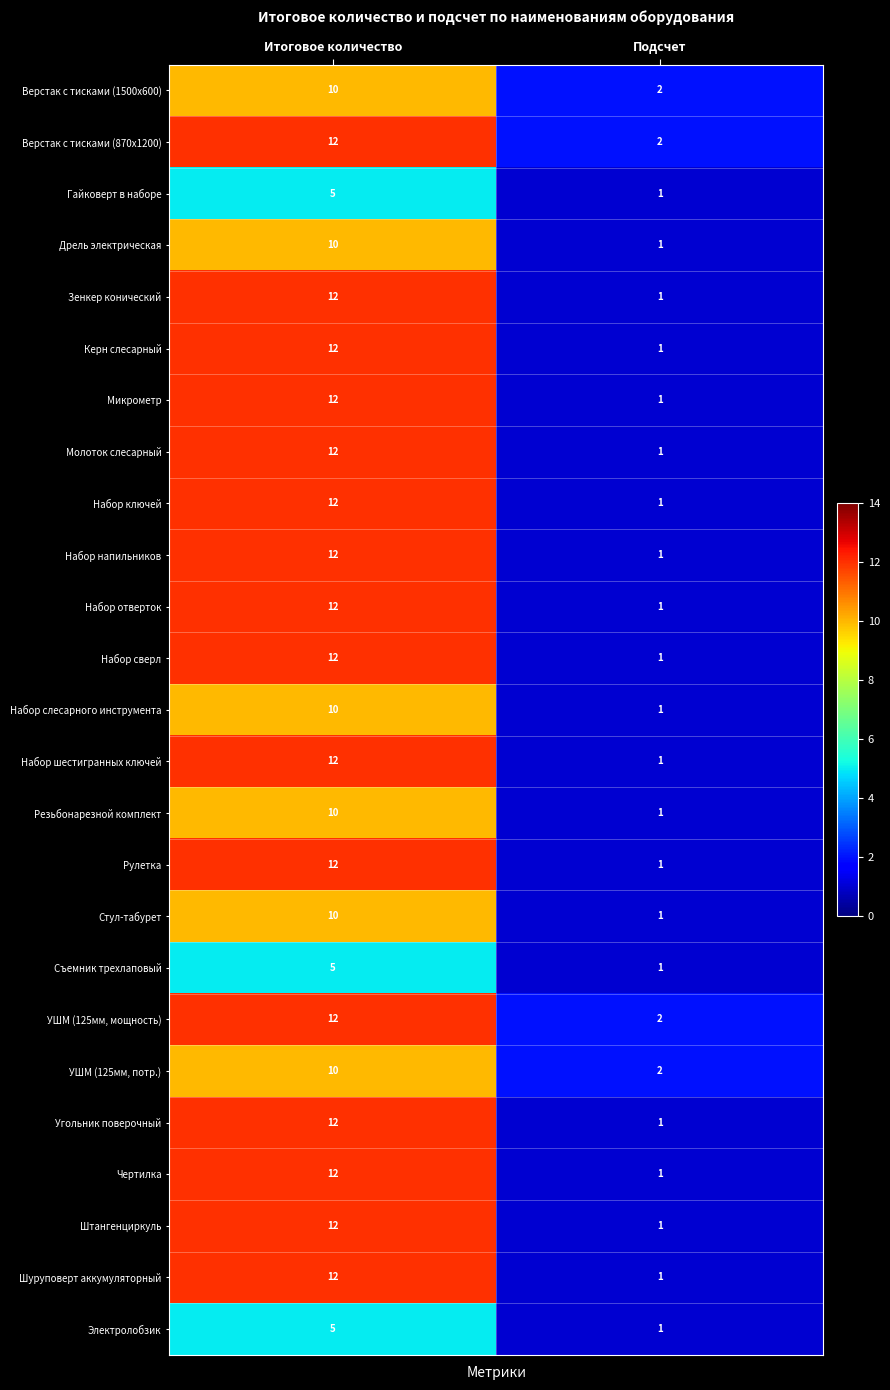

What is the approximate value of Набор напильников at Итоговое количество, to the nearest 5?

10